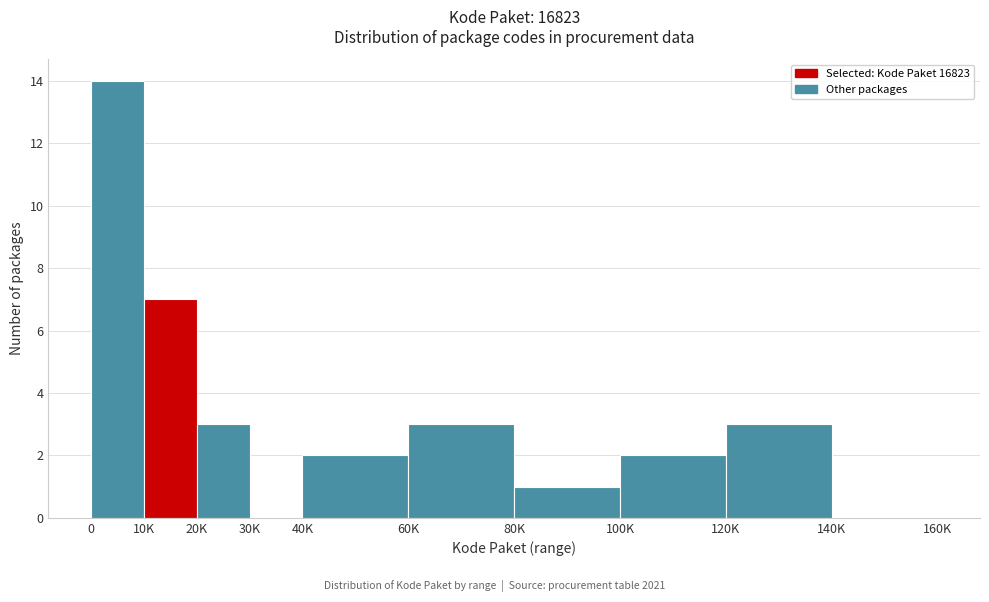

Reading left to right, list all the values displayed in this chart.

0=14	10K=7	20K=3	30K=0	40K=2	60K=3	80K=1	100K=2	120K=3	140K=0